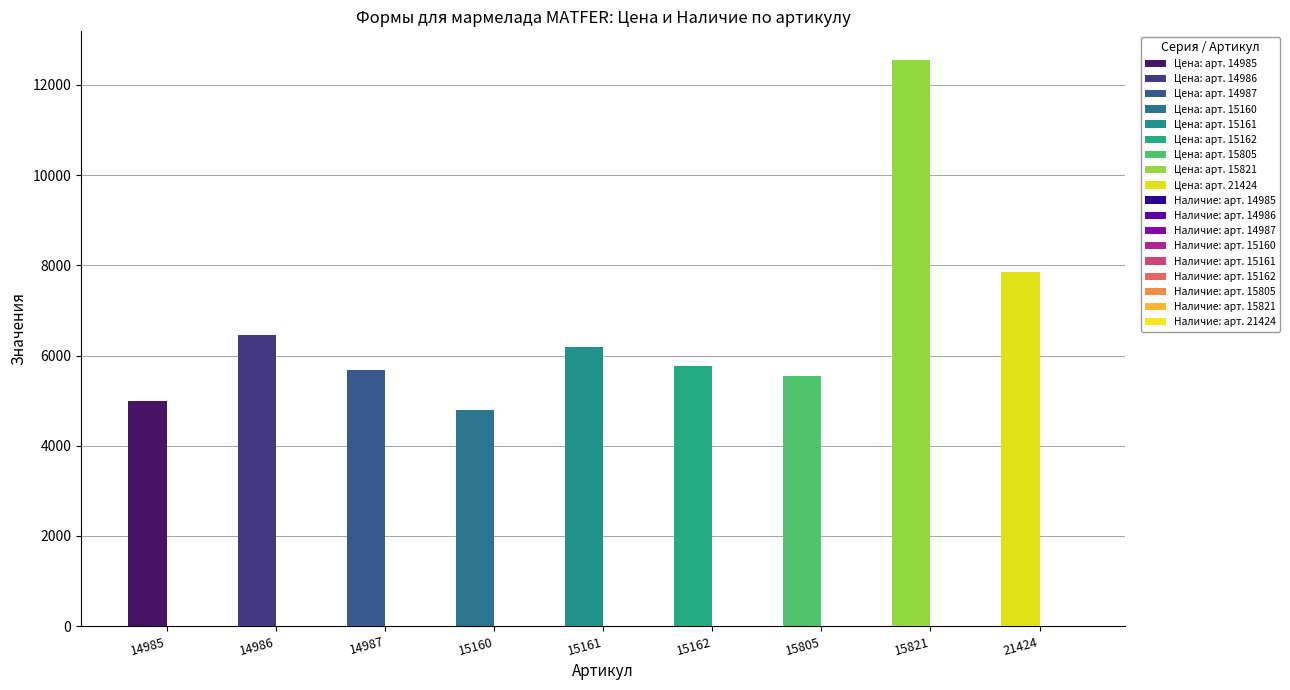

Rank the categories by Наличие value from highest to lowest.

21424, 14985, 14986, 14987, 15160, 15161, 15162, 15805, 15821